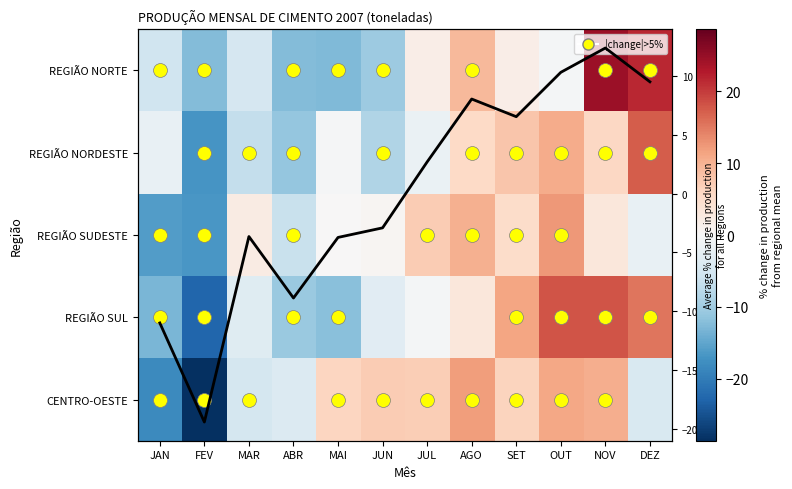

At how many categories does at least one series exceed -18?

12